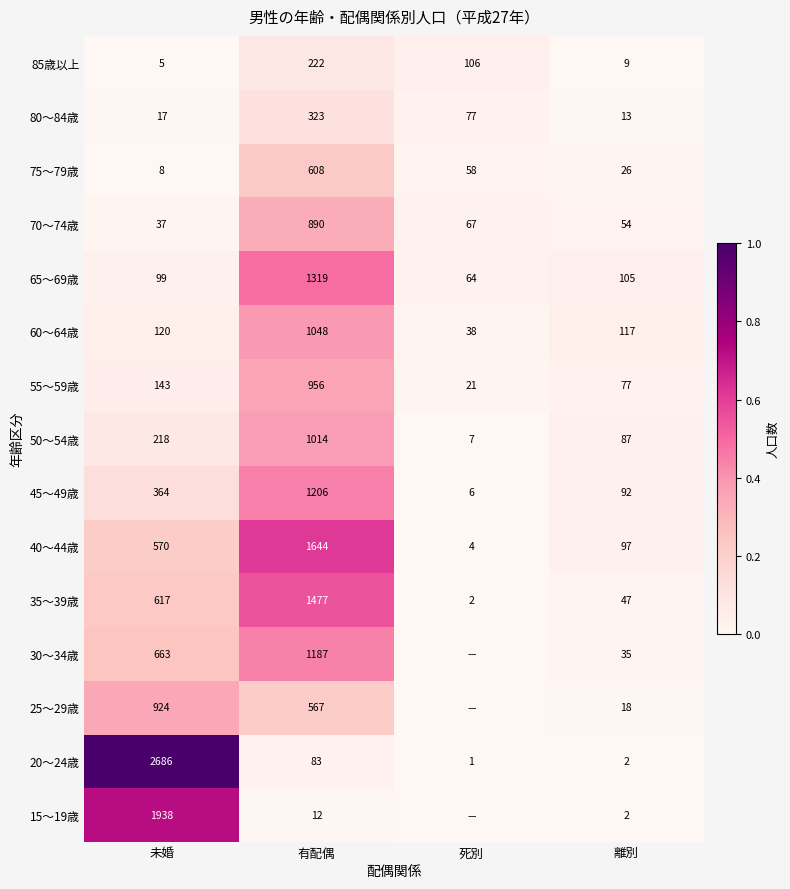

What is the difference between the maximum and minimum values in the 55～59歳 series?

935